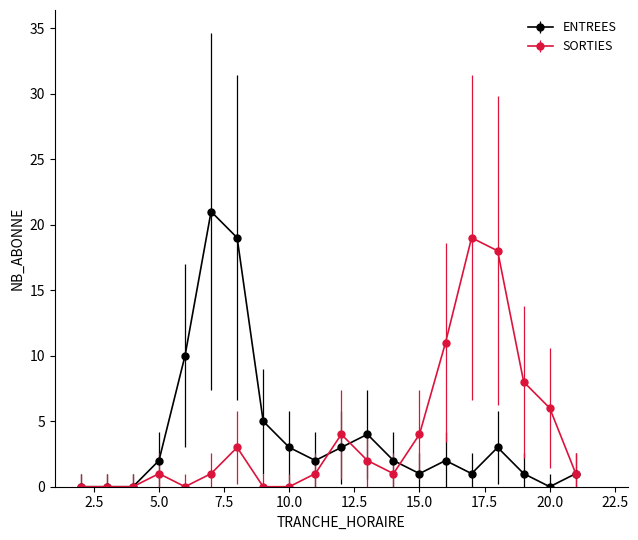

At how many categories does at least one series exceed 7?

7